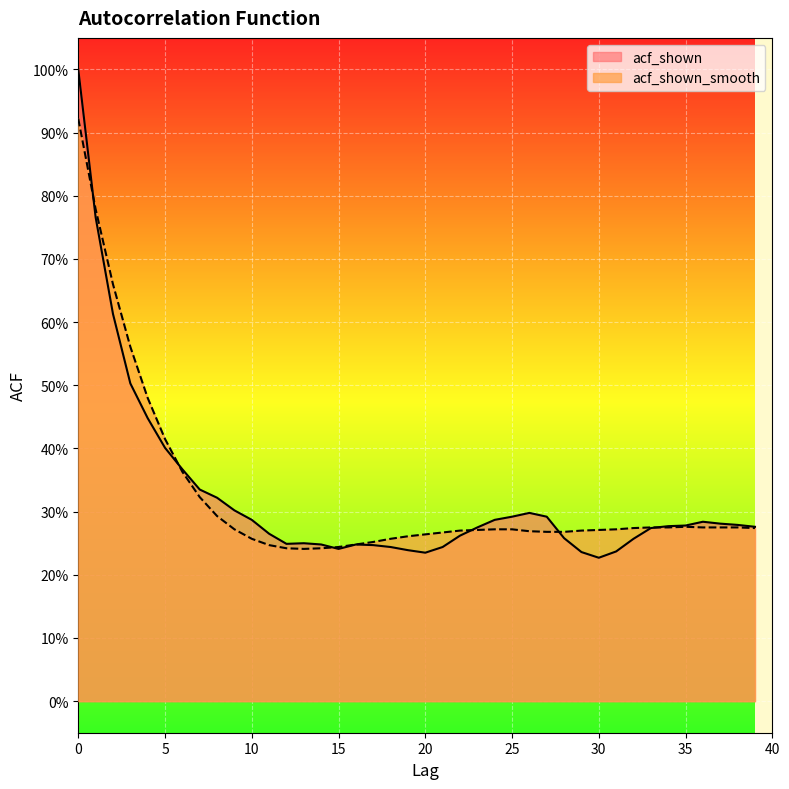

Reading left to right, extract all data points from this chart.

acf_shown: 0=1.0	1=0.8	2=0.6	3=0.5	4=0.4	5=0.4	6=0.4	7=0.3	8=0.3	9=0.3	10=0.3	11=0.3	12=0.2	13=0.2	14=0.2	15=0.2	16=0.2	17=0.2	18=0.2	19=0.2	20=0.2	21=0.2	22=0.3	23=0.3	24=0.3	25=0.3	26=0.3	27=0.3	28=0.3	29=0.2	30=0.2	31=0.2	32=0.3	33=0.3	34=0.3	35=0.3	36=0.3	37=0.3	38=0.3	39=0.3
acf_shown_smooth: 0=0.9	1=0.8	2=0.7	3=0.6	4=0.5	5=0.4	6=0.4	7=0.3	8=0.3	9=0.3	10=0.3	11=0.2	12=0.2	13=0.2	14=0.2	15=0.2	16=0.2	17=0.3	18=0.3	19=0.3	20=0.3	21=0.3	22=0.3	23=0.3	24=0.3	25=0.3	26=0.3	27=0.3	28=0.3	29=0.3	30=0.3	31=0.3	32=0.3	33=0.3	34=0.3	35=0.3	36=0.3	37=0.3	38=0.3	39=0.3